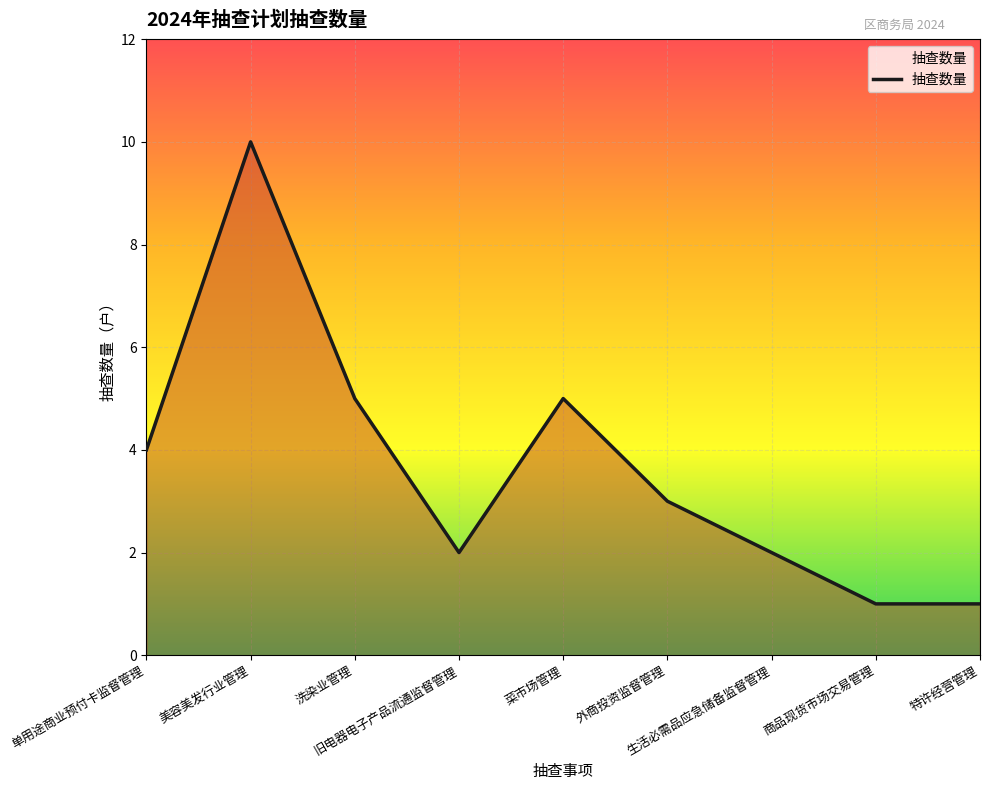

What is the difference between the maximum and minimum values?

9